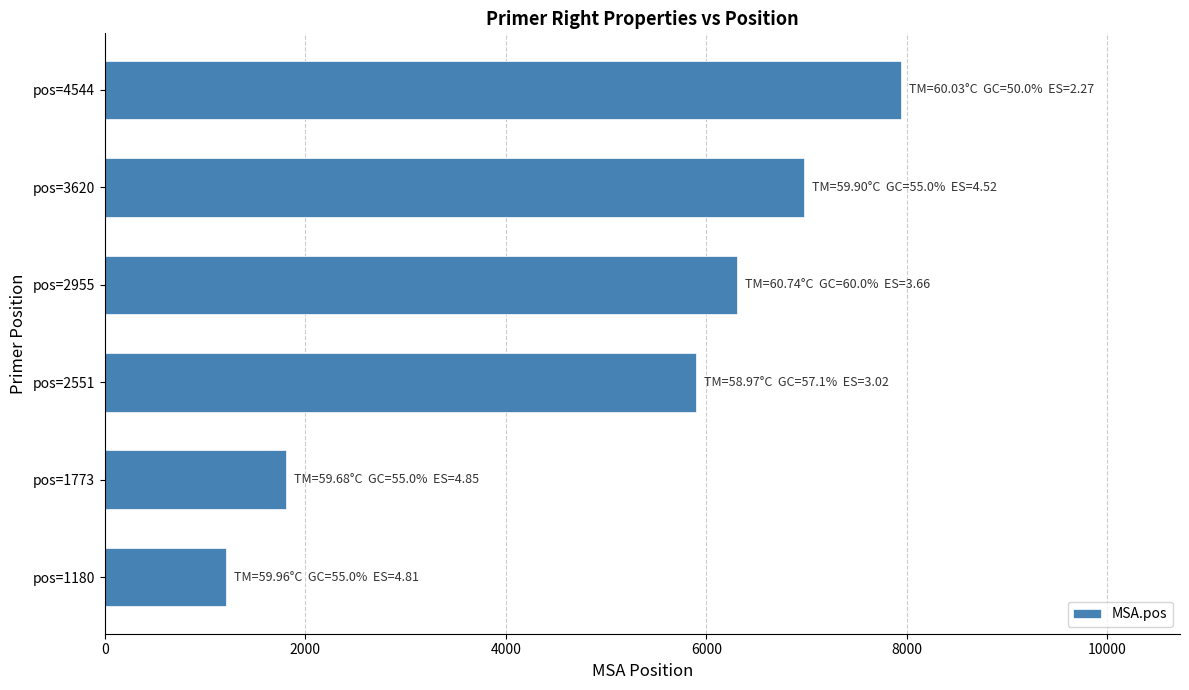

Reading bottom to top, extract all data points from this chart.

1214	1809	5897	6304	6972	7944